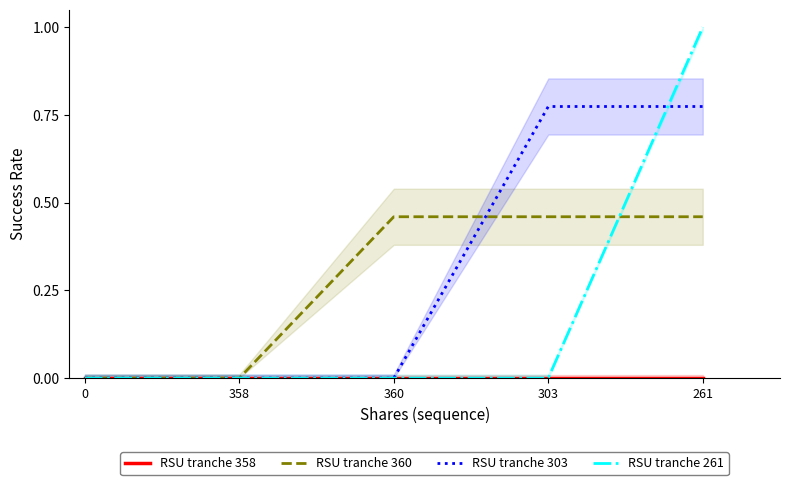

True or false: RSU tranche 360 has a value of 0.2 at 0.

False